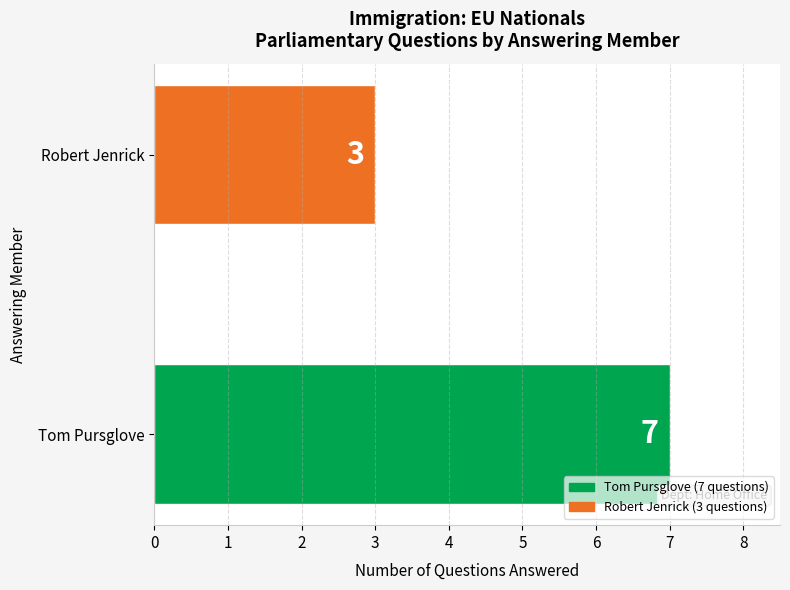

Reading top to bottom, extract all data points from this chart.

3	7